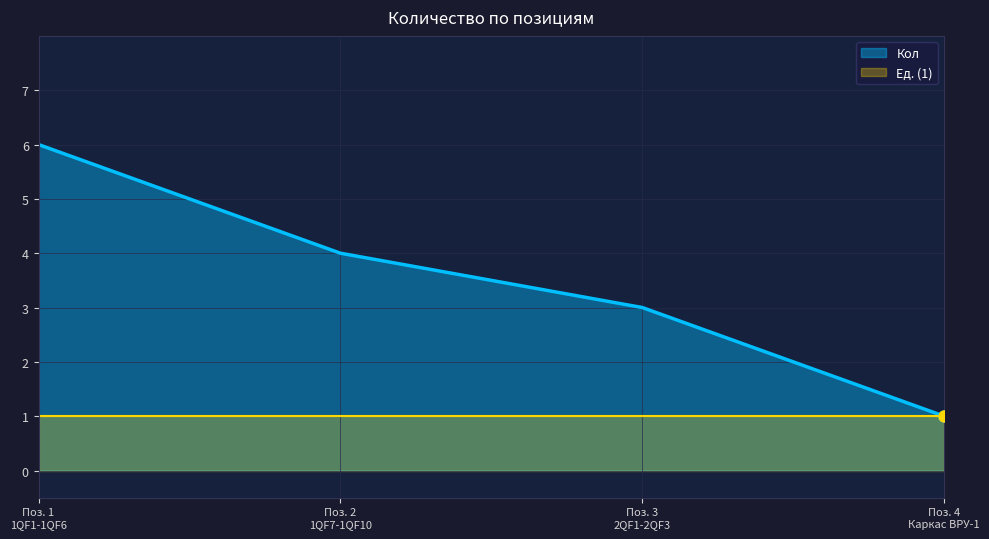

How many data points are above 4?

1